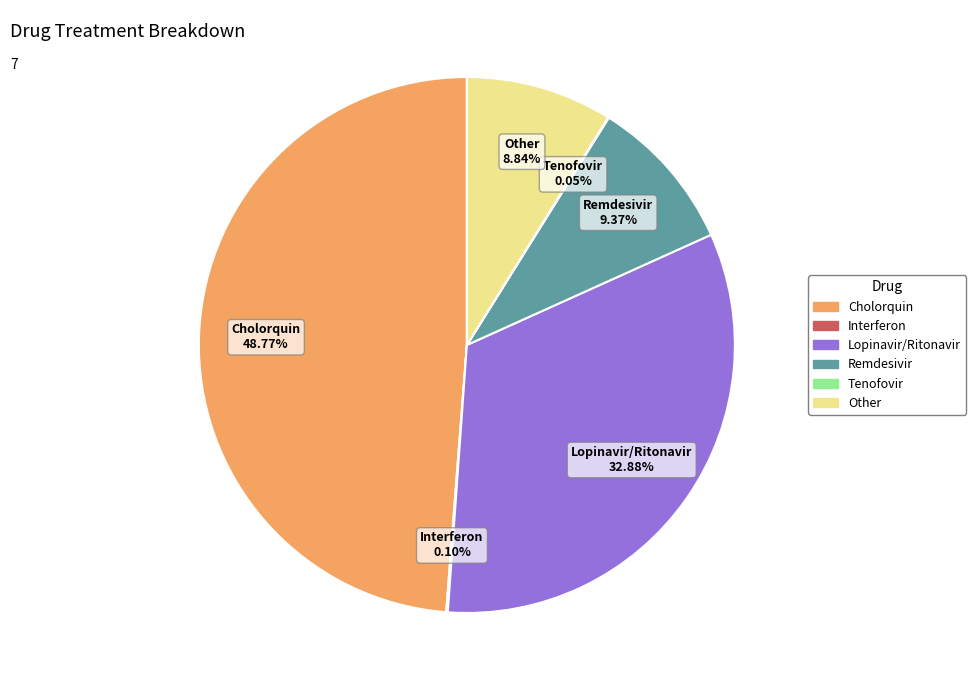

Is there any slice that represents more than half of the pie?

No